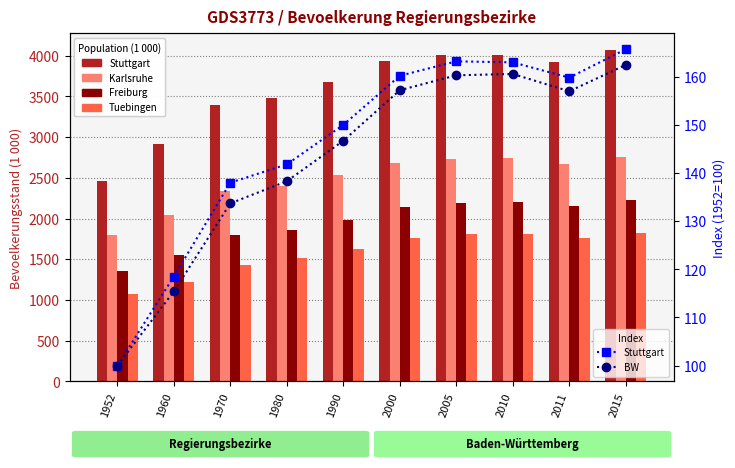

At how many categories does at least one series exceed 1665?

10